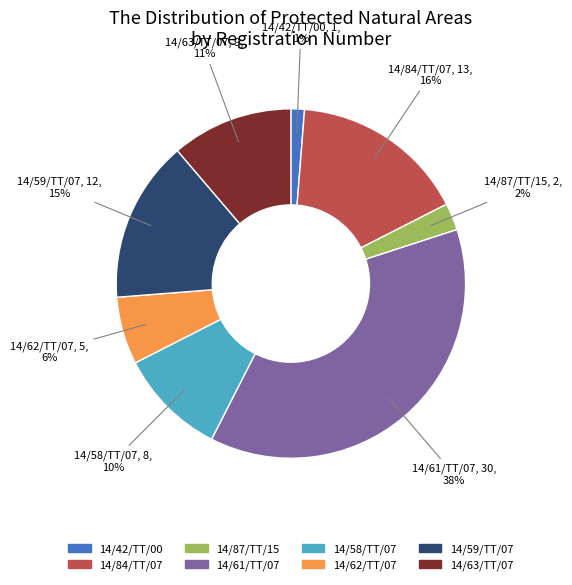

Is it true that 14/59/TT/07 is 1% of the pie?

False